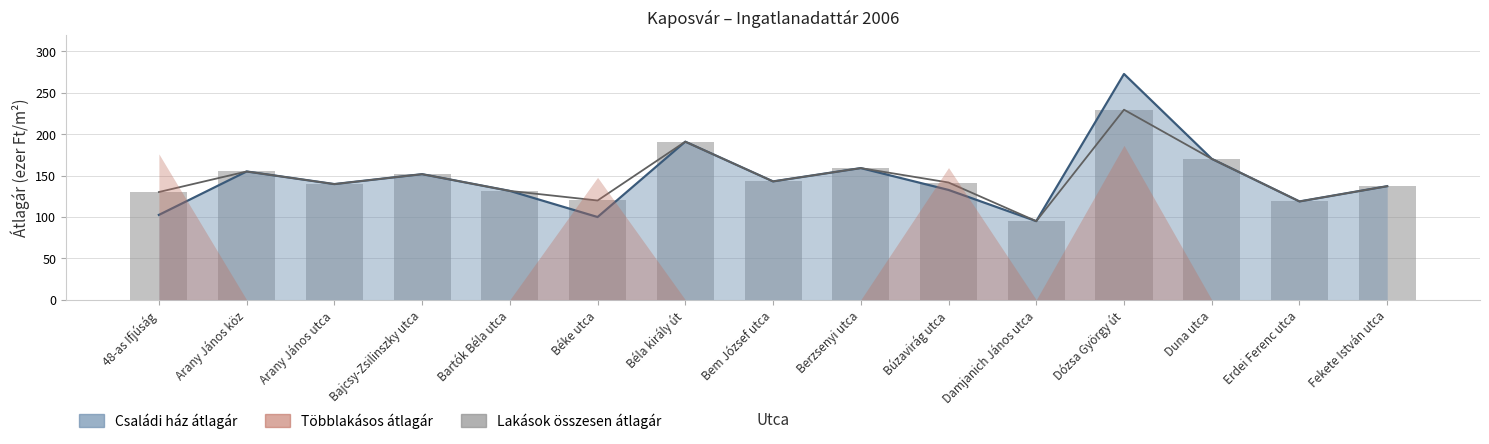

Which label corresponds to the smallest value in the chart?

Damjanich János utca